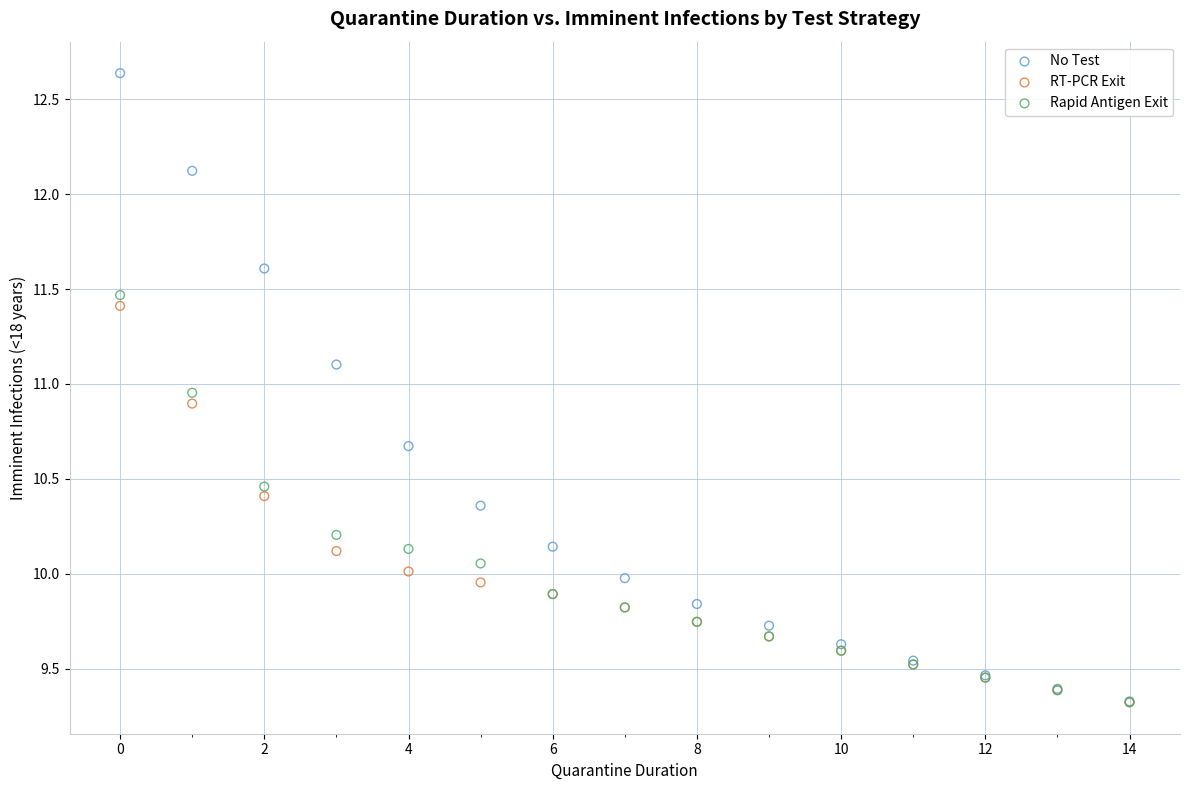

What are all the series names shown in the legend?

No Test, RT-PCR Exit, Rapid Antigen Exit